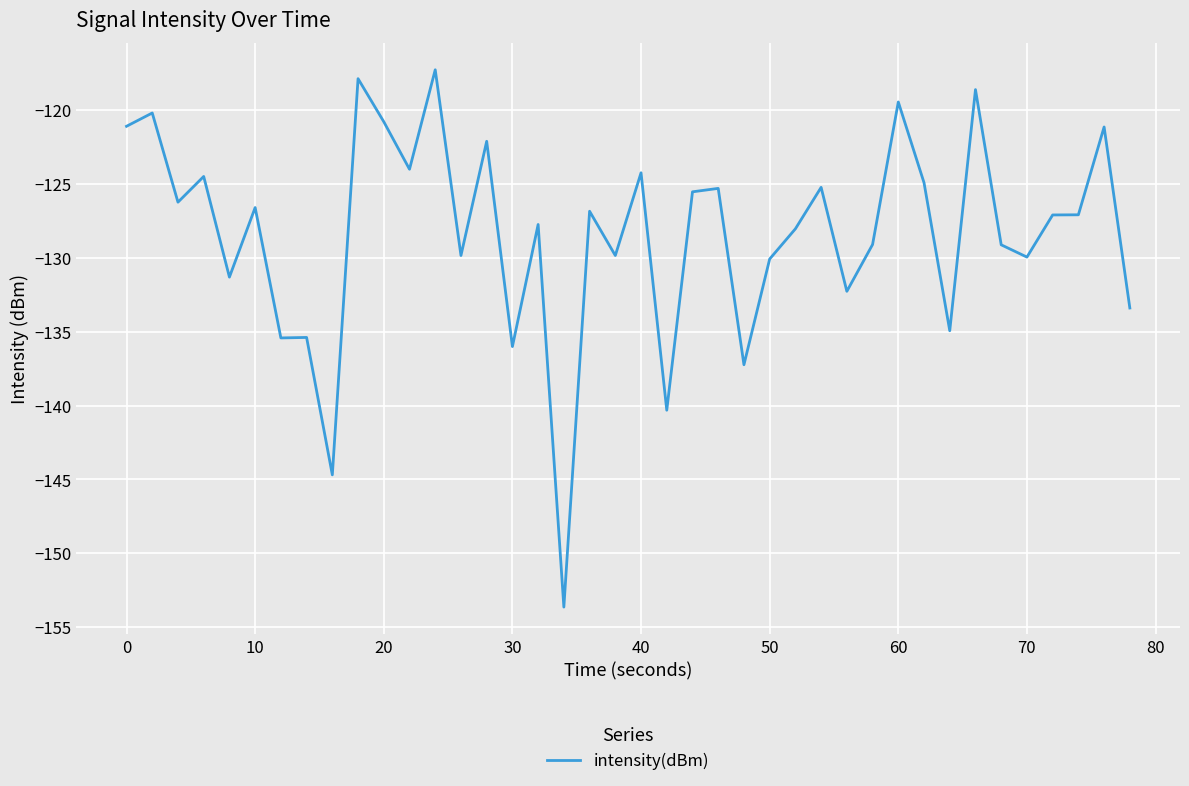

What is the maximum value shown in the chart?

-117.3